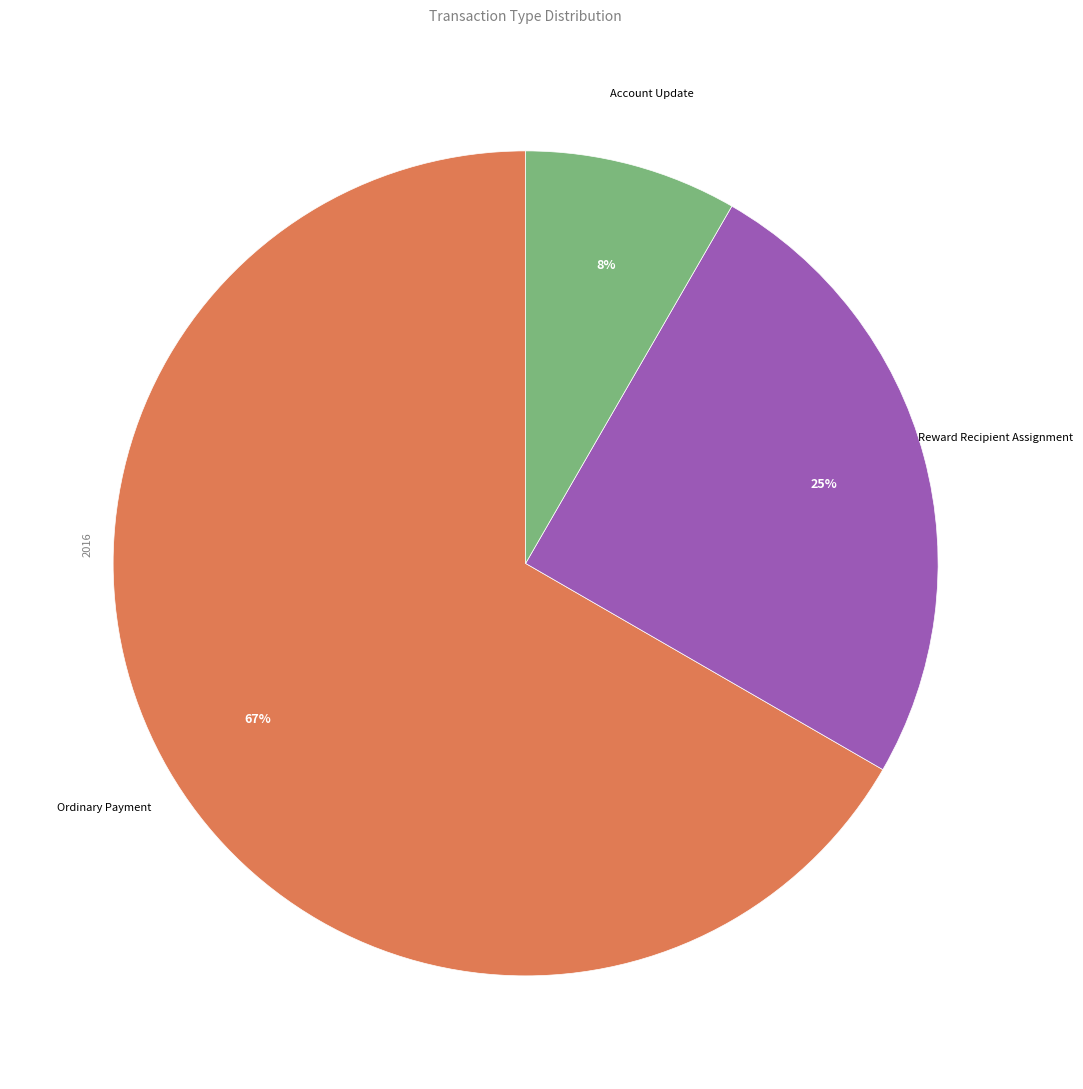

To the nearest percent, what percentage of the pie is Account Update?

8%